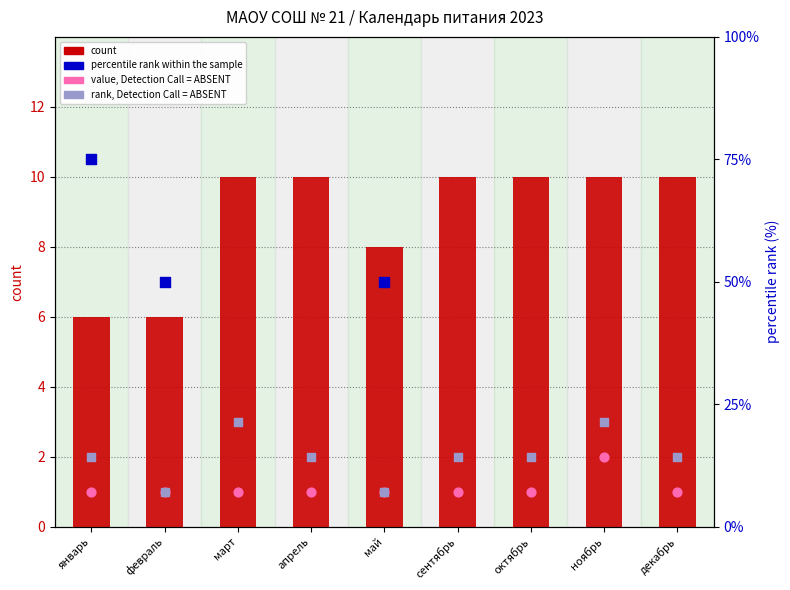

Is the value of value, Detection Call = ABSENT at апрель greater than the value of percentile rank within the sample at декабрь?

No